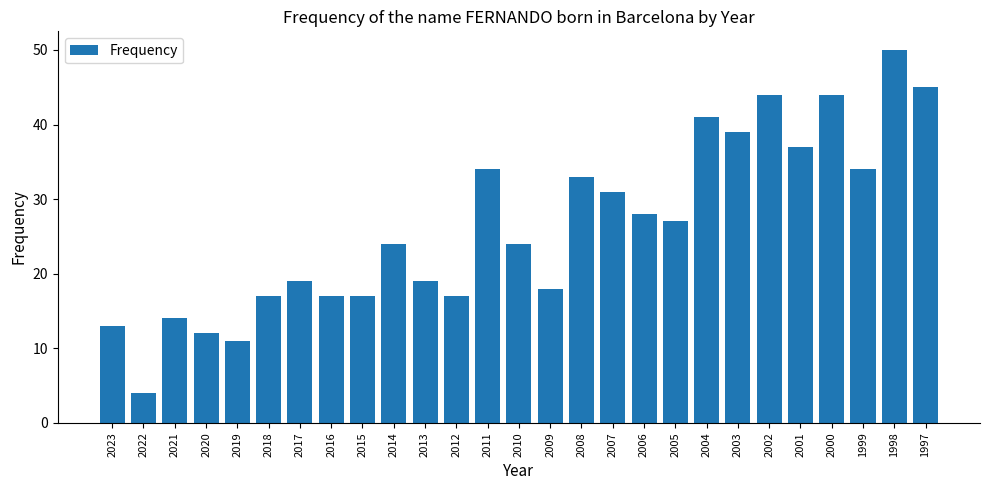

What is the difference between the second highest and minimum values?

41